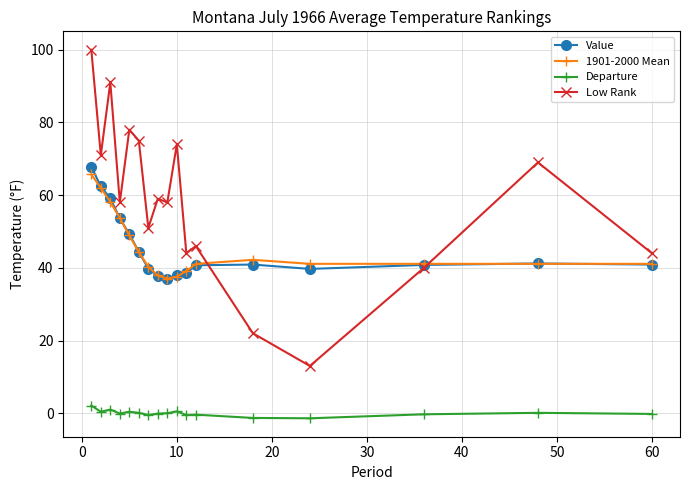

What is the greatest value displayed?

100.0